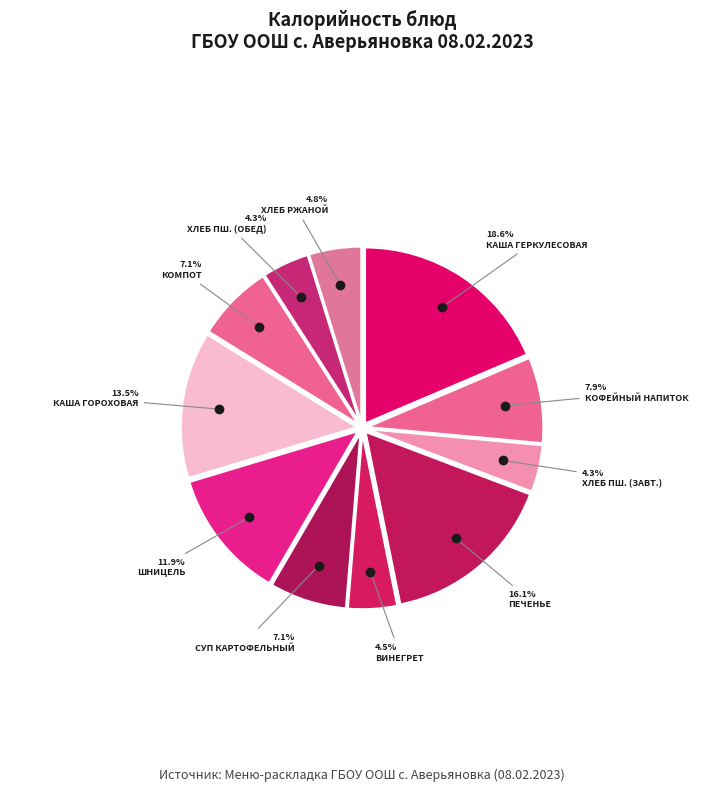

Rank the categories by value from lowest to highest.

хлеб пшеничный (завтрак), Хлеб пшеничный (обед), винегрет овощной, Хлеб ржаной, Суп картофельный с вермишелью, компот из изюма +С витамин, кофейный напиток с молоком, шницель из мяса с соусом, Каша гороховая с масл.слив., печенье, каша молочная геркулесовая с маслом